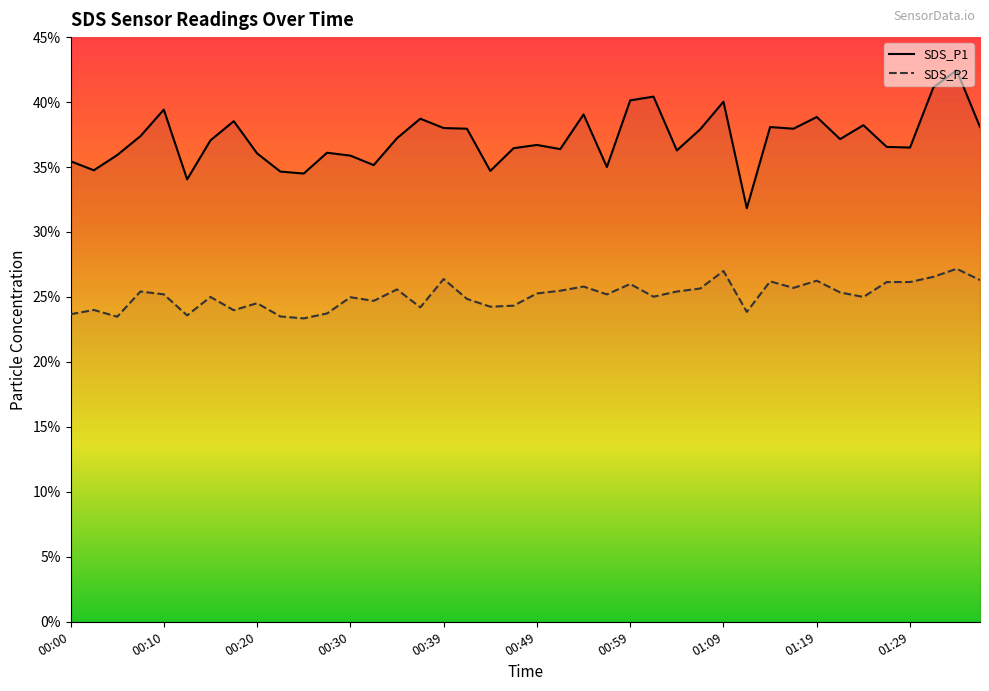

What are all the series names shown in the legend?

SDS_P1, SDS_P2